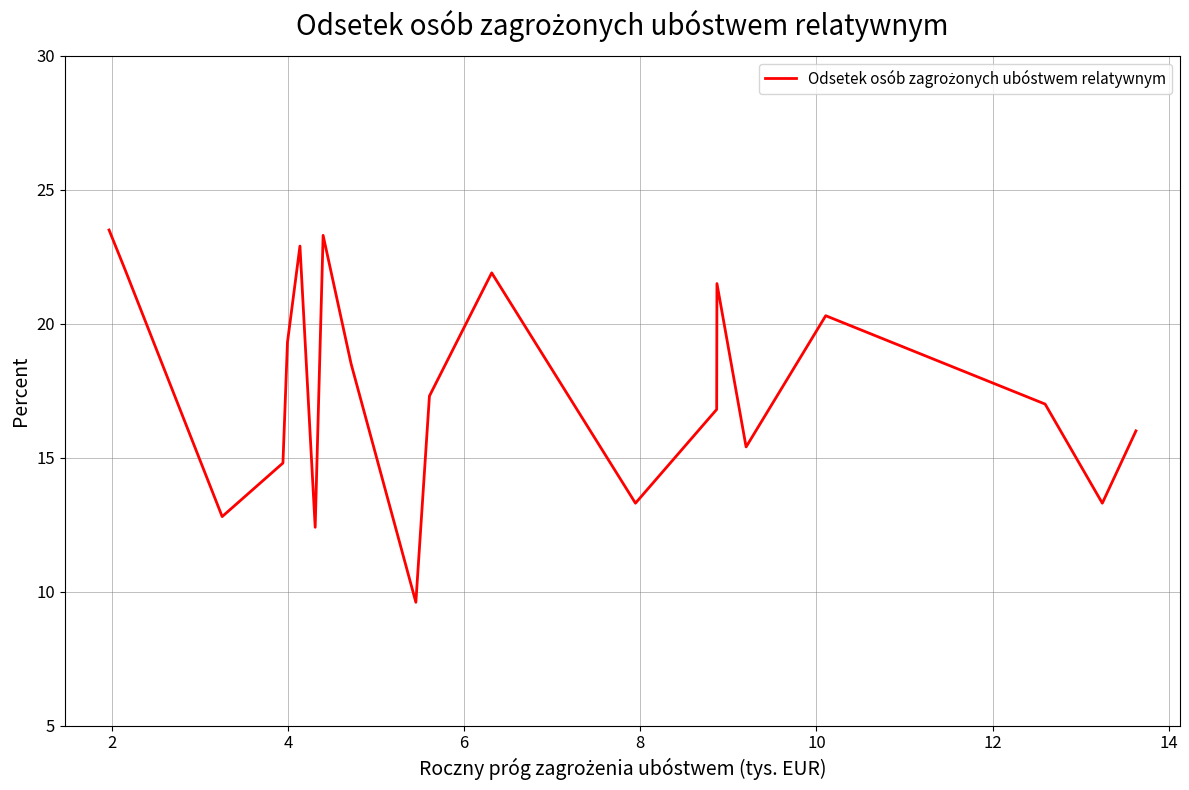

What is the minimum value shown in the chart?

9.6